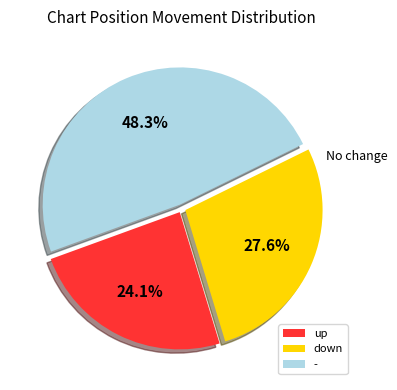

Between up and down, which is larger?

down